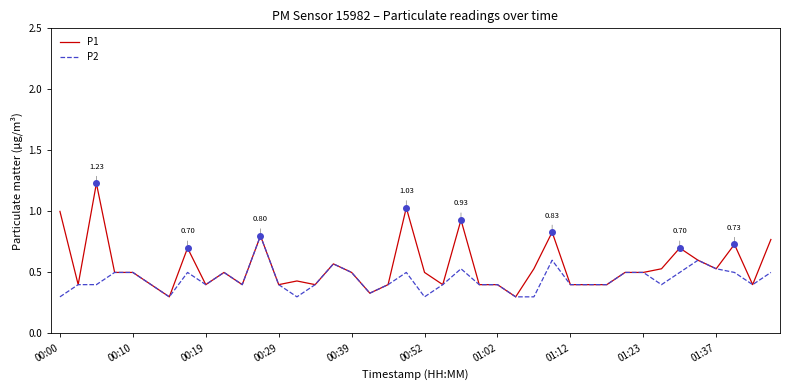

Which series has the largest total across all categories?

P1